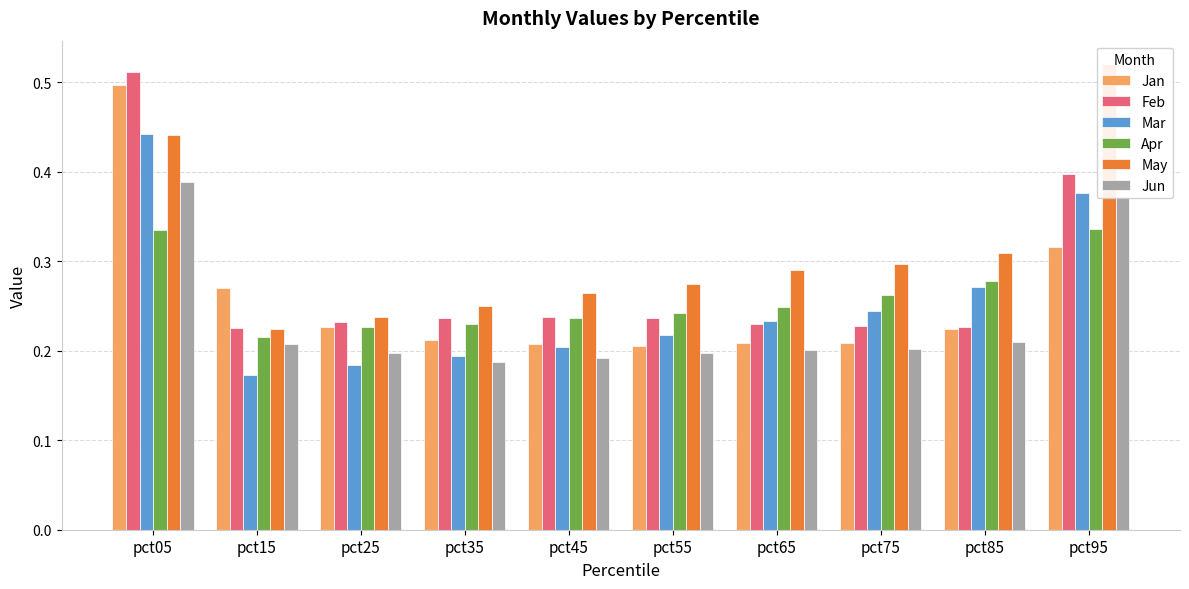

What are all the series names shown in the legend?

Jan, Feb, Mar, Apr, May, Jun